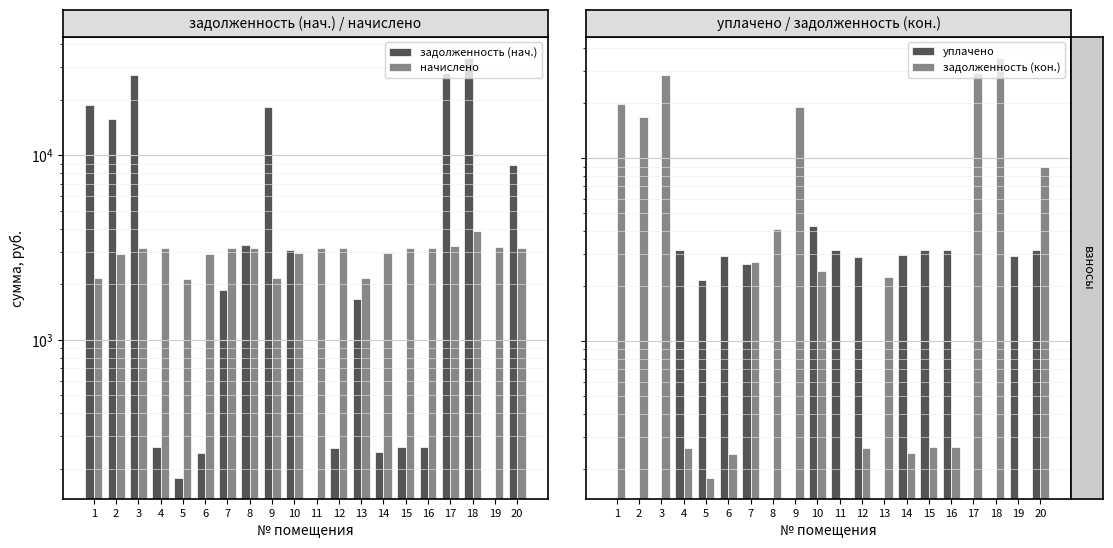

True or false: уплачено has a value of 3888.8 at 7.

False